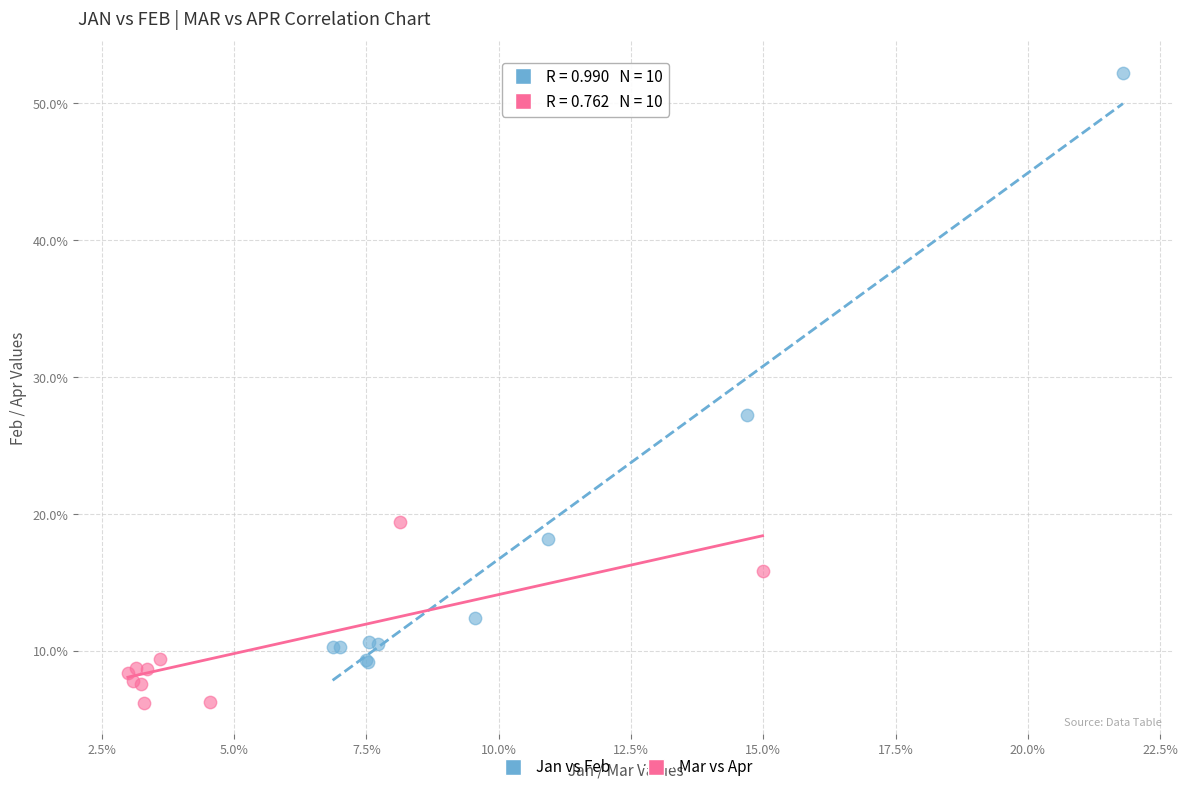

Which series reaches the maximum Y coordinate?

Jan vs Feb